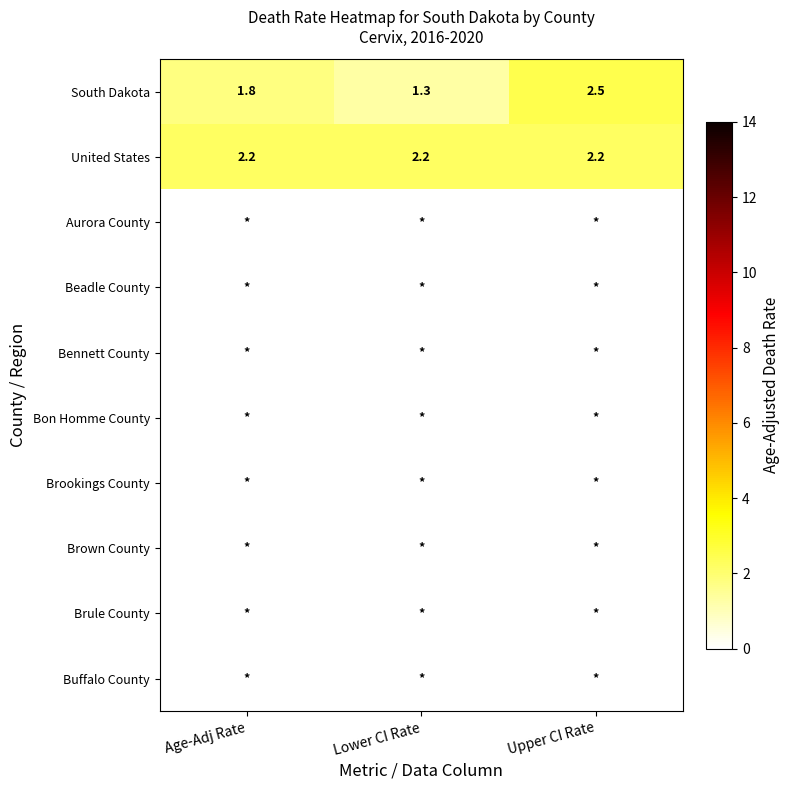

At which label does South Dakota reach its minimum?

Lower CI Rate